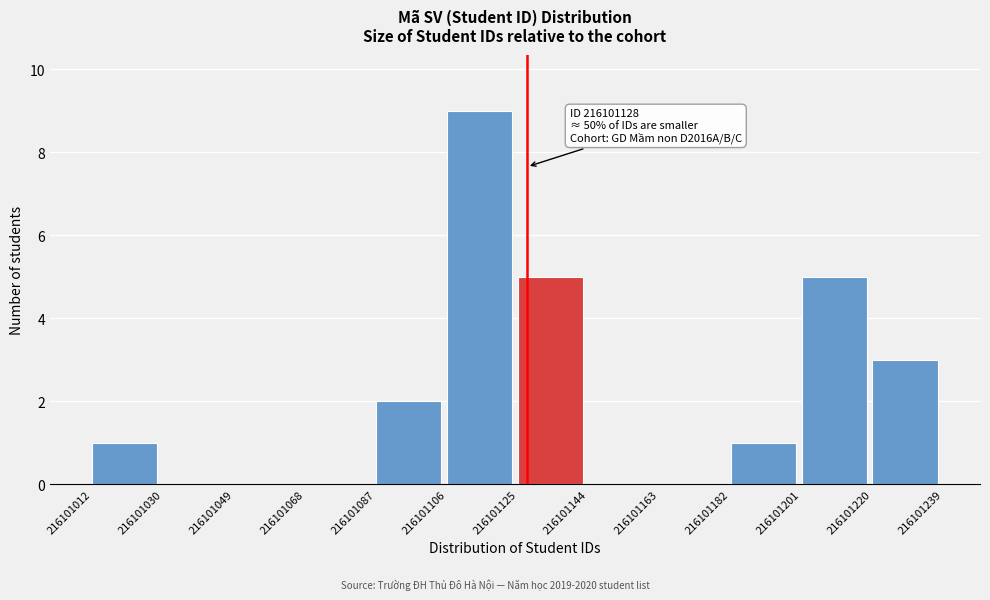

Which range on the x-axis has the tallest bar?

216101106 to 216101125